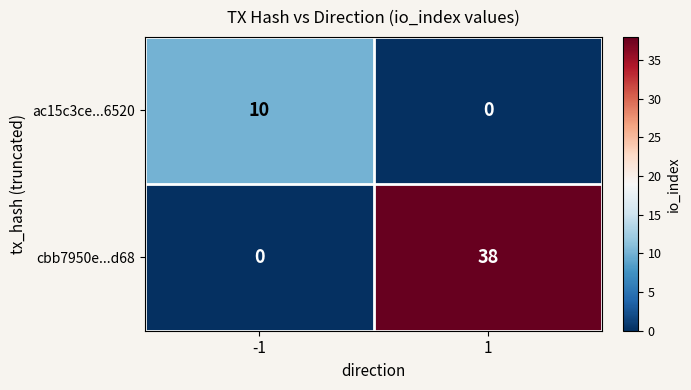

Reading left to right, list all the values displayed in this chart.

ac15c3ce...6520: -1=10	1=0
cbb7950e...d68: -1=0	1=38